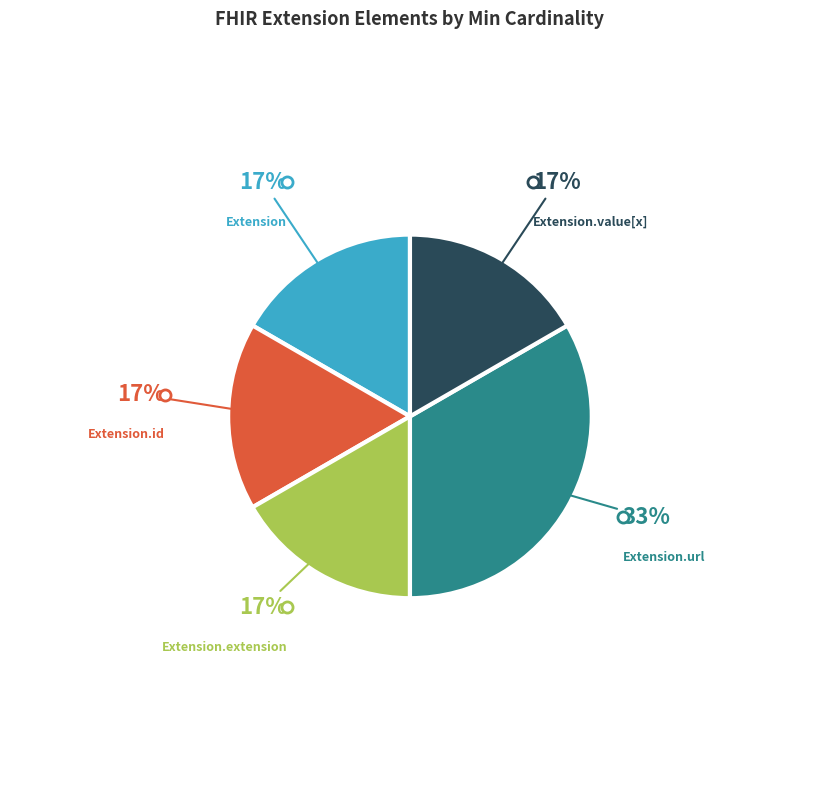

Count the number of slices in the pie.

5